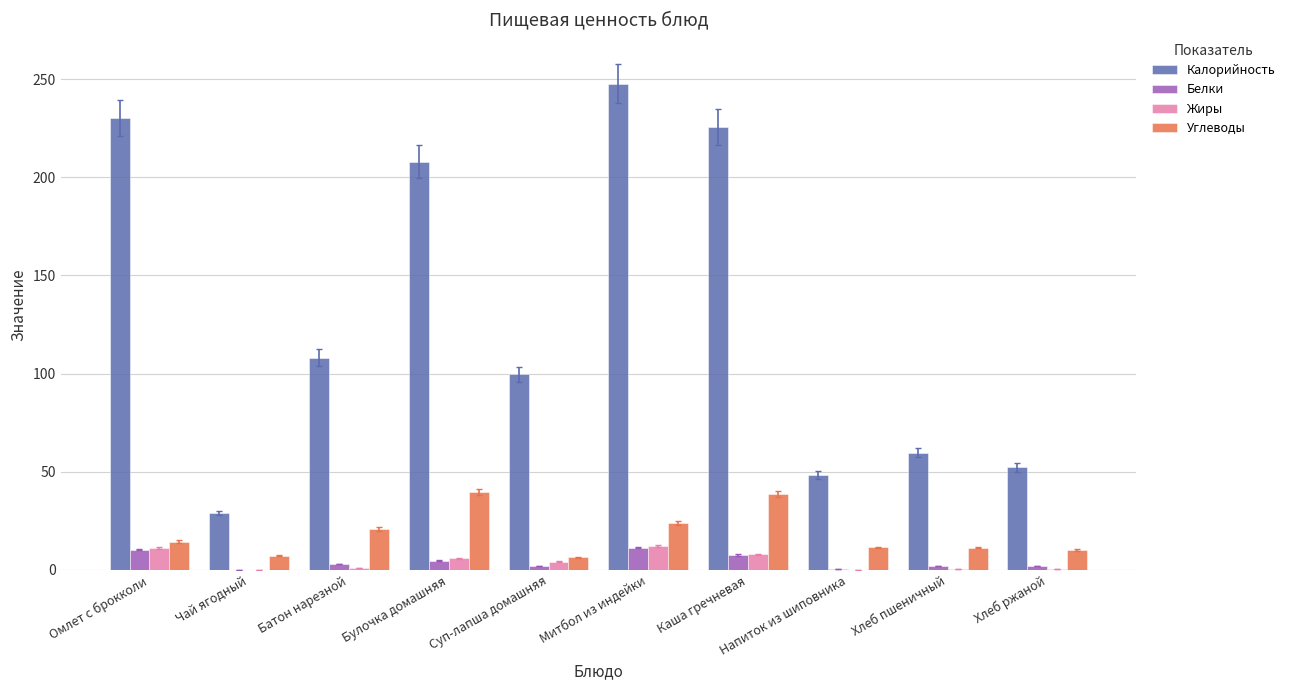

How many groups of bars are there?

10